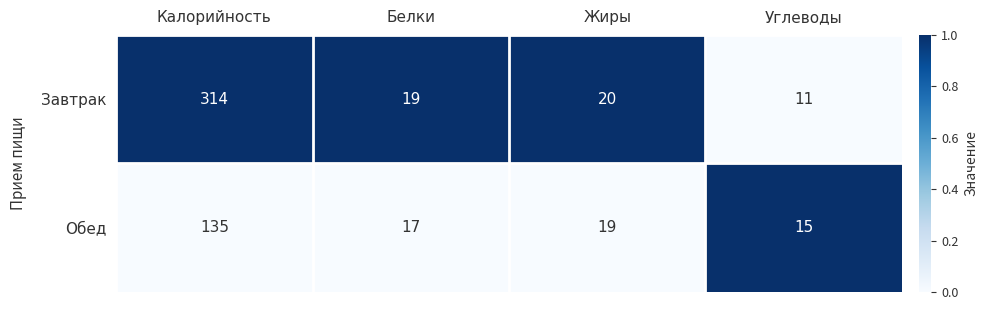

At which label is Обед closest to 75?

Жиры